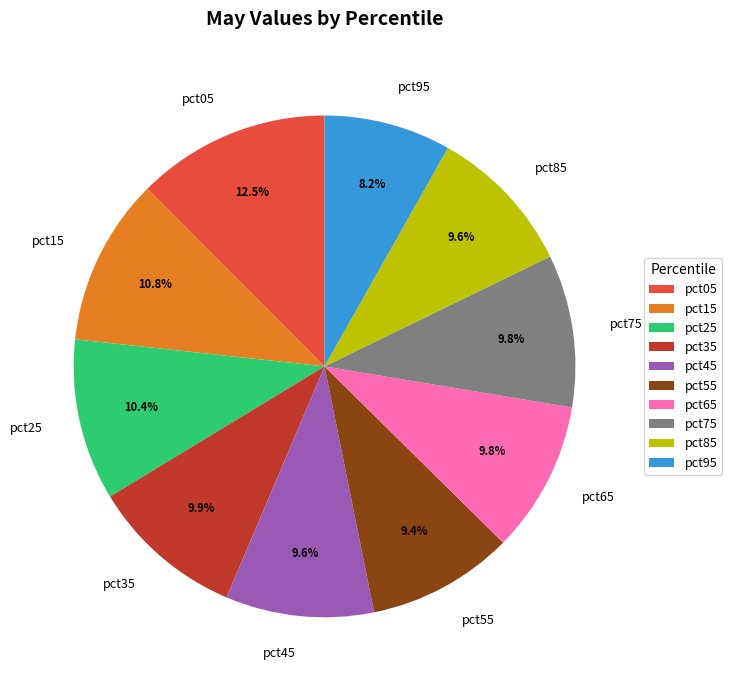

How many segments does this pie chart have?

10